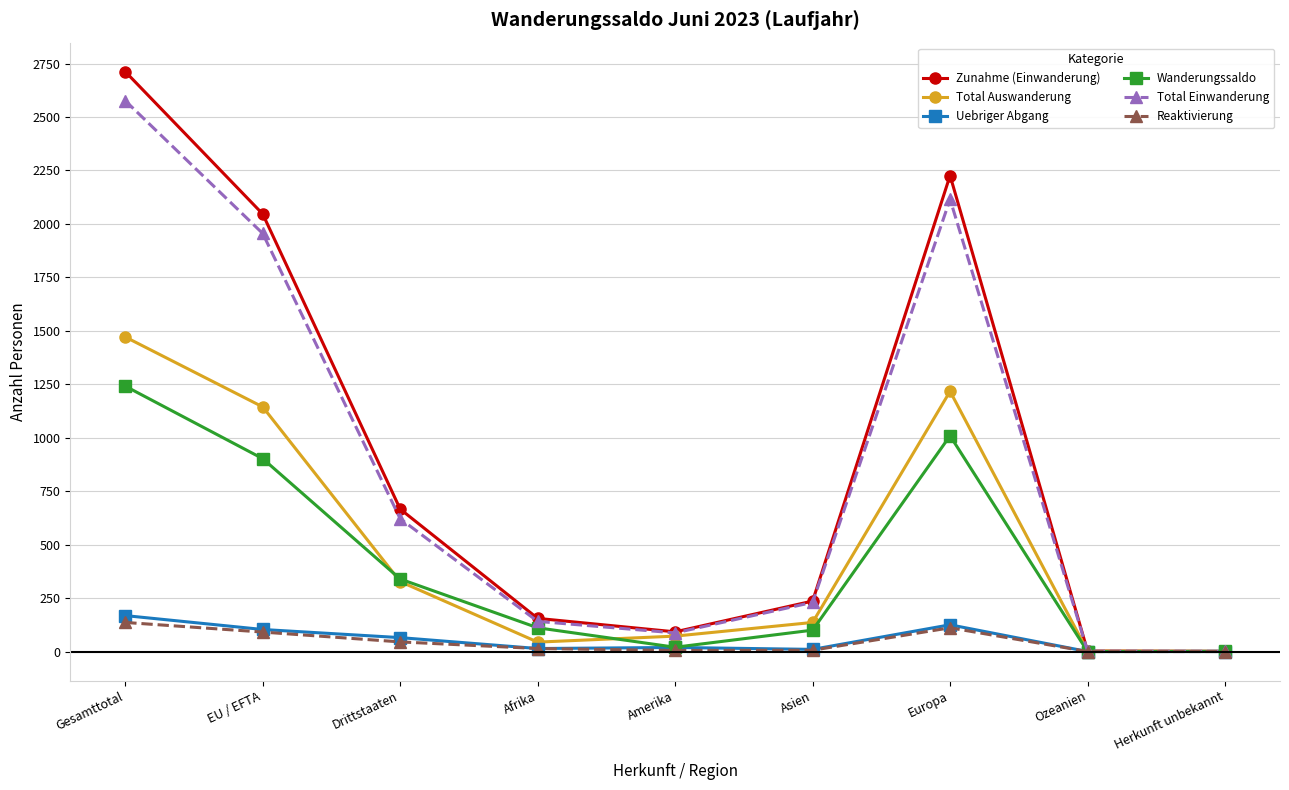

How many categories are shown in the chart?

9